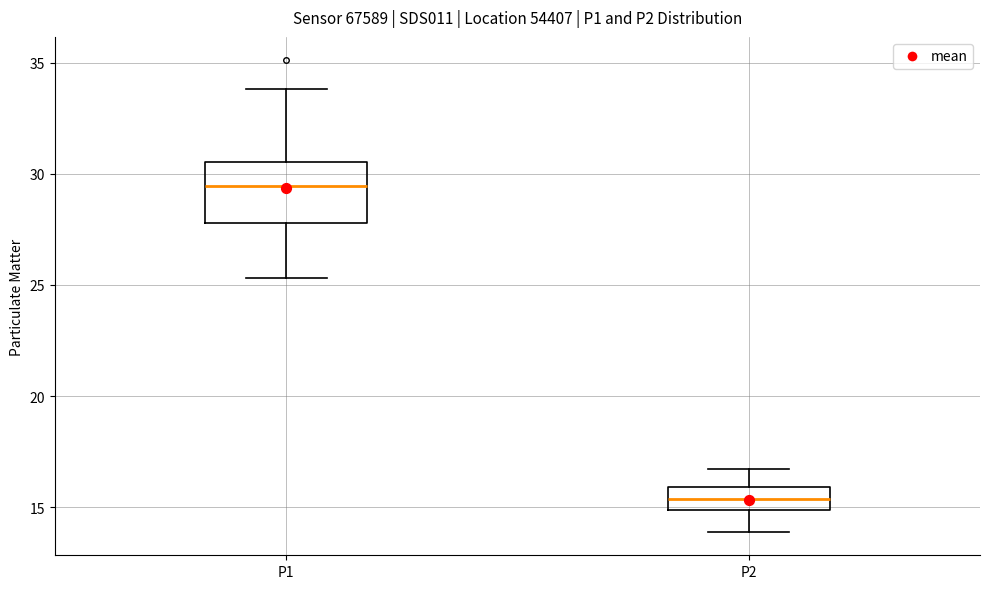

Comparing the boxes themselves (not the whiskers), which one is the tallest?

P1